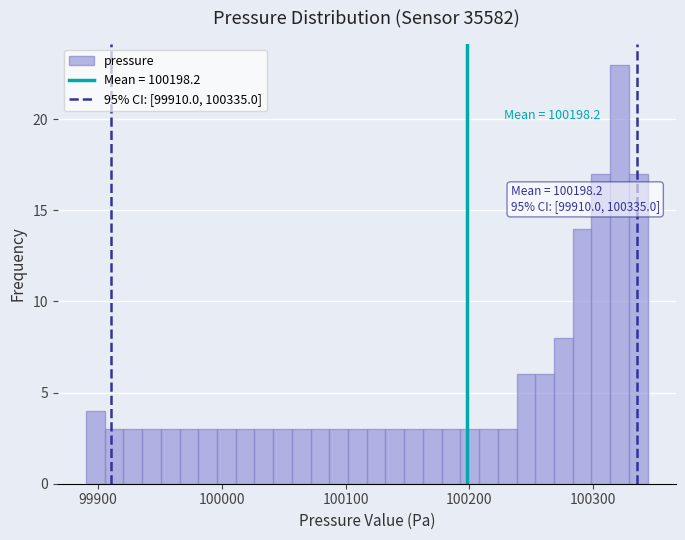

Read against the x-axis, roughly where is the centre of the tallest bar?

100320